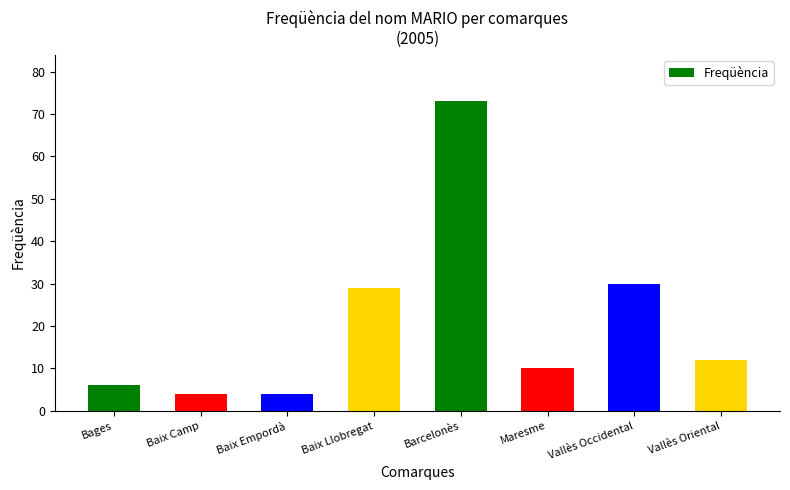

Is it true that the value at Baix Camp is 1?

False